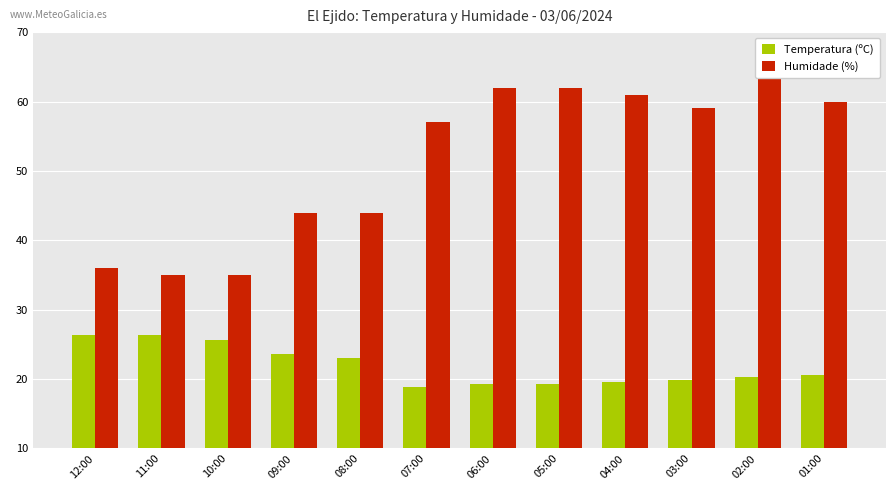

The Temperatura (ºC) series shows 26.4 at 12:00. True or false?

True